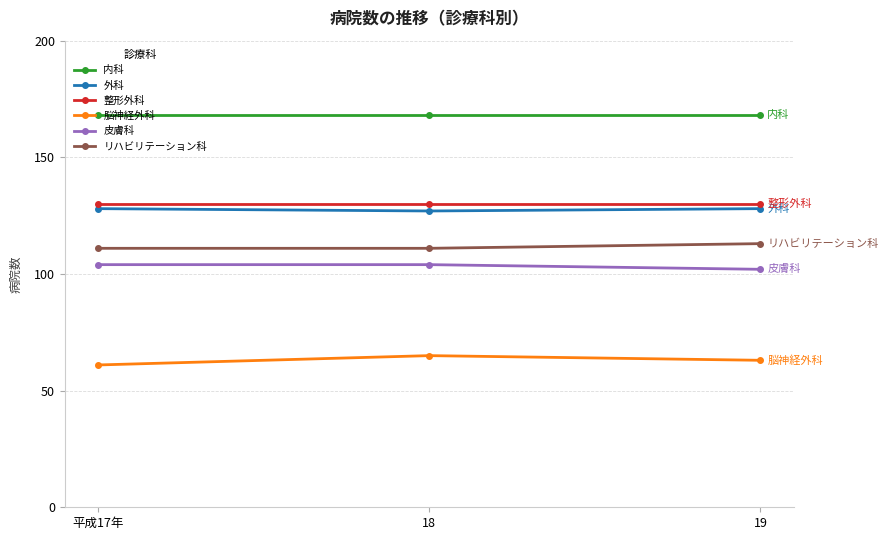

What is the sum of the 皮膚科 values at 19 and 平成17年?

206